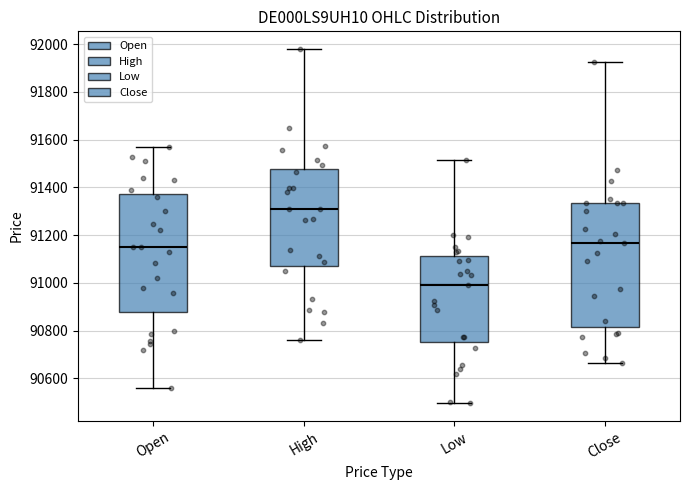

Where is the upper edge of the box for High on the y-axis? The values are not printed on the chart, so give them approximately, as read against the axis.

91480